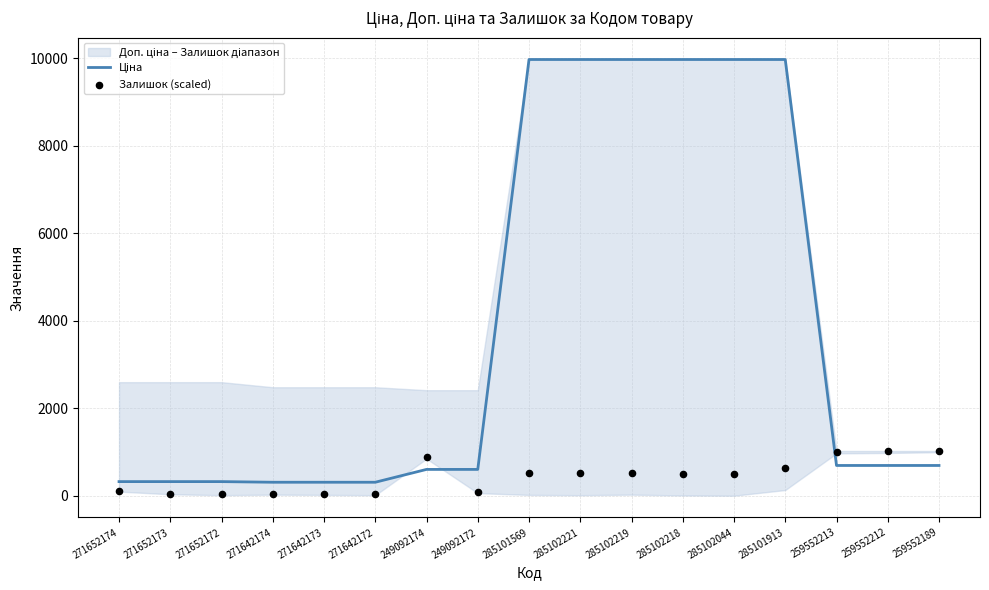

Which series has the widest spread of Y values?

Ціна